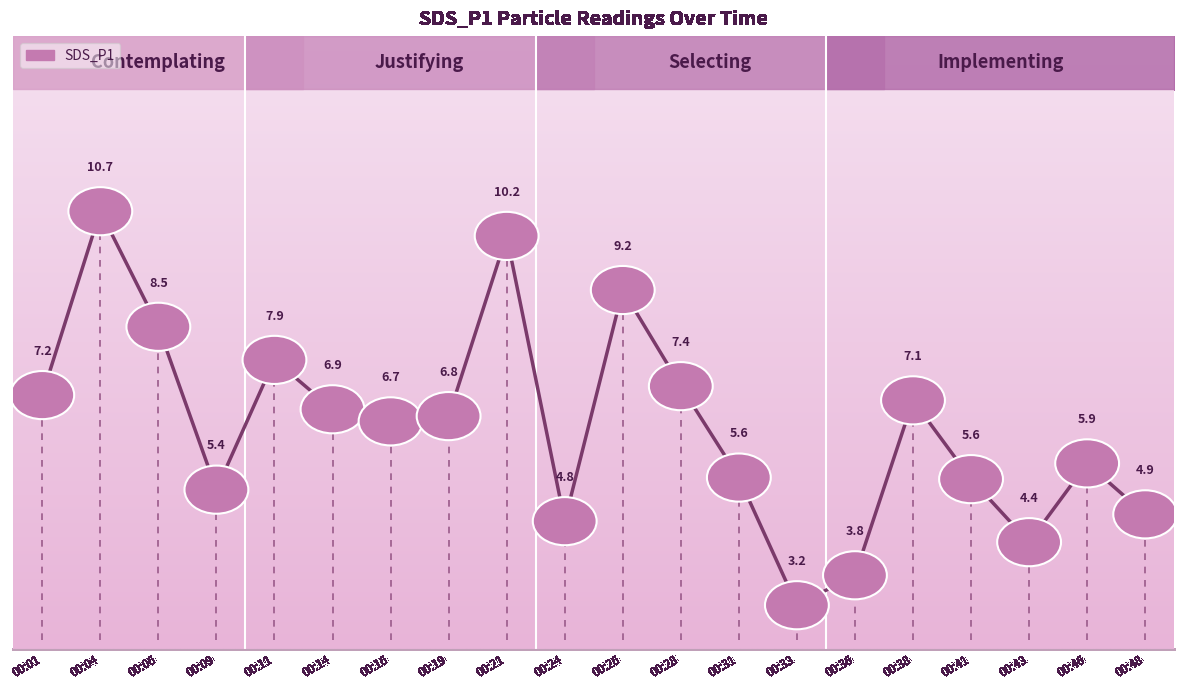

True or false: the data has more than 2 interior local peaks.

True